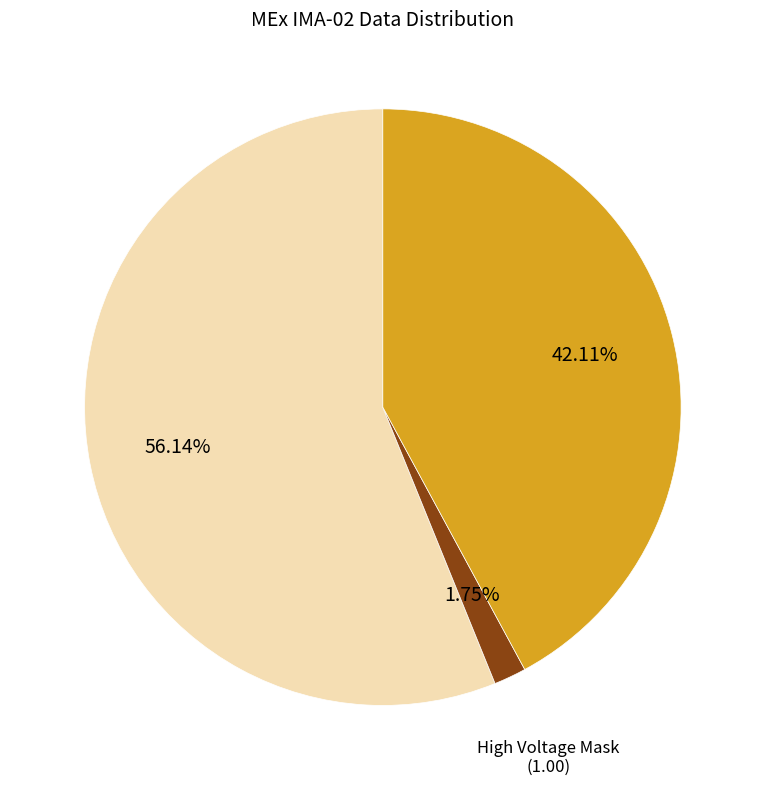

How many slices are in this pie chart?

3